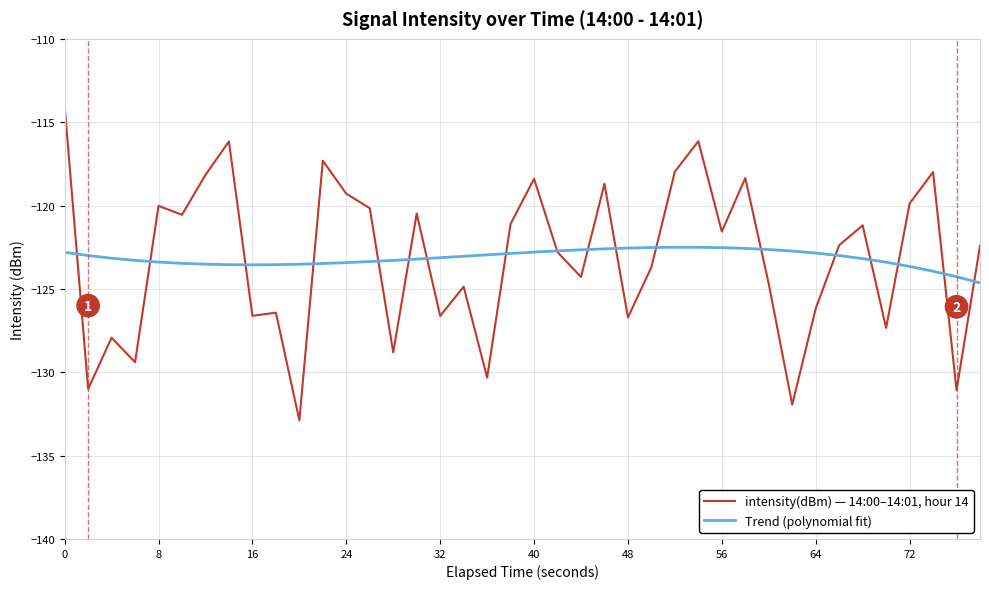

What is the greatest value displayed?

-114.0